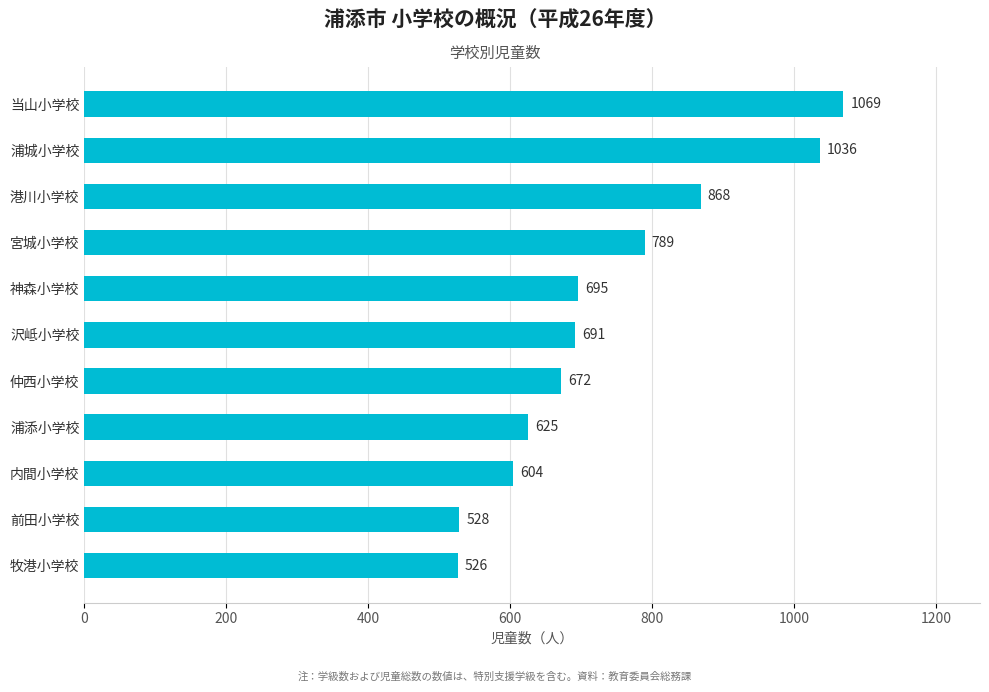

Rank the categories by value from lowest to highest.

牧港小学校, 前田小学校, 内間小学校, 浦添小学校, 仲西小学校, 沢岻小学校, 神森小学校, 宮城小学校, 港川小学校, 浦城小学校, 当山小学校